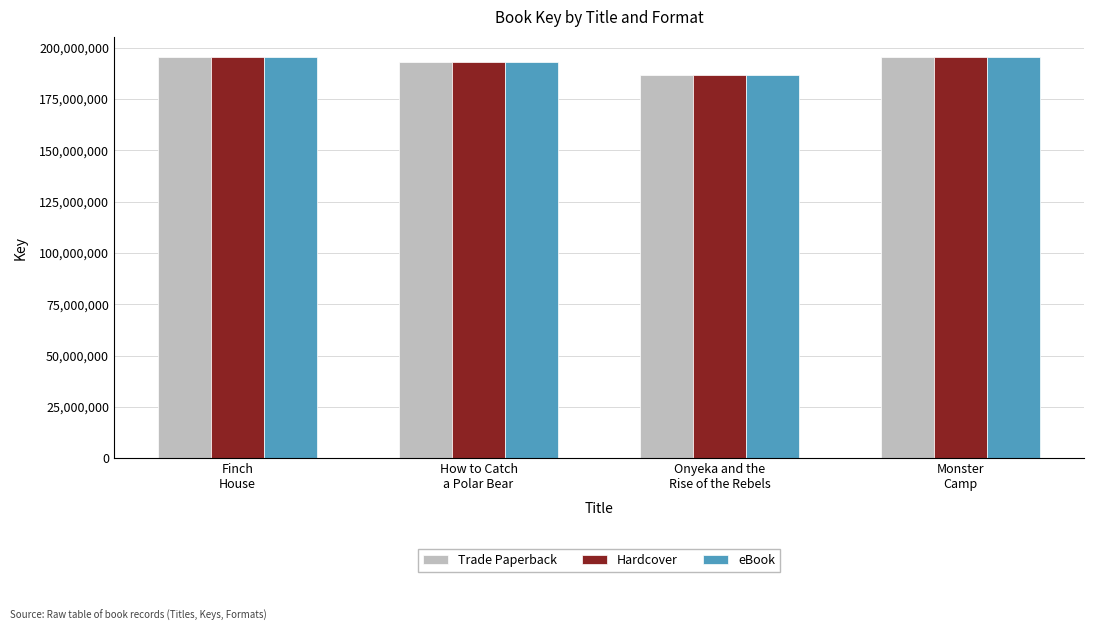

Is it true that eBook equals 195457305 at Finch
House?

True